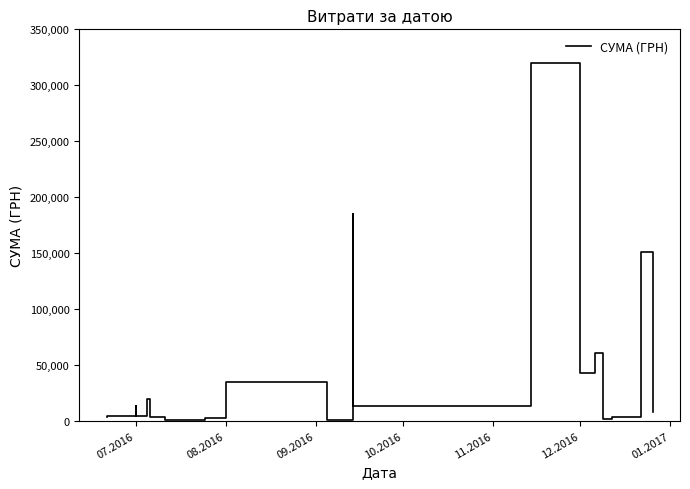

Is this an area chart (filled region under the line)?

No